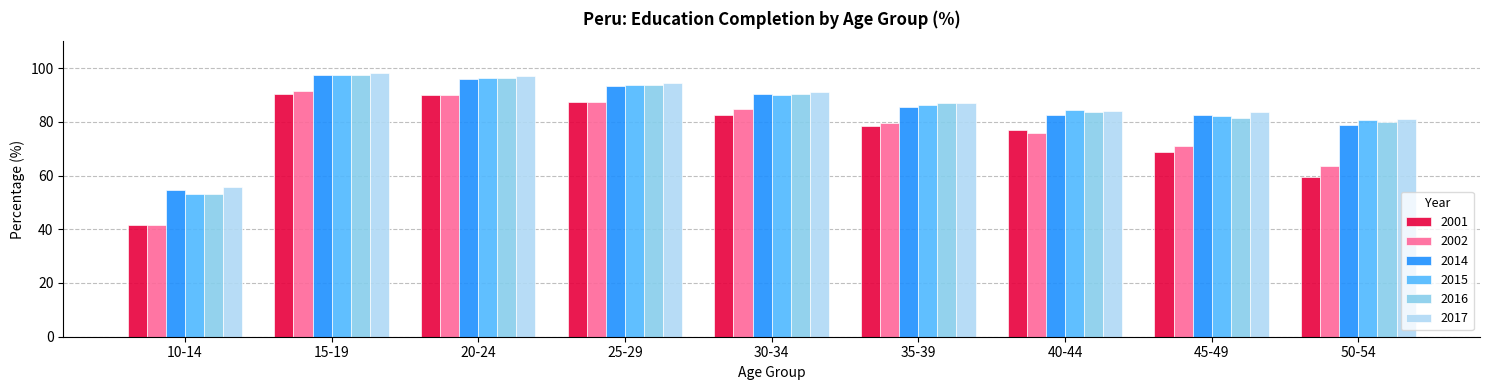

How many values in the 2017 series exceed 86?

5